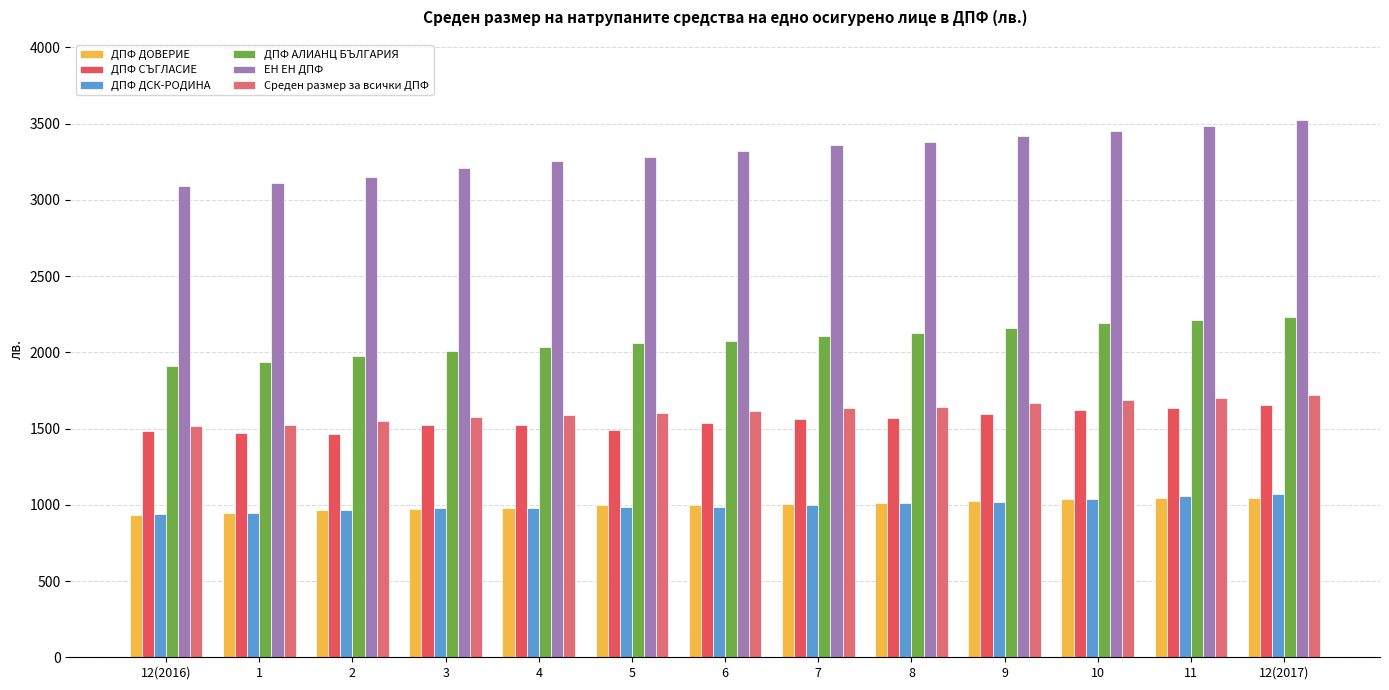

How many data points in ДПФ СЪГЛАСИЕ are less than 1534?

6